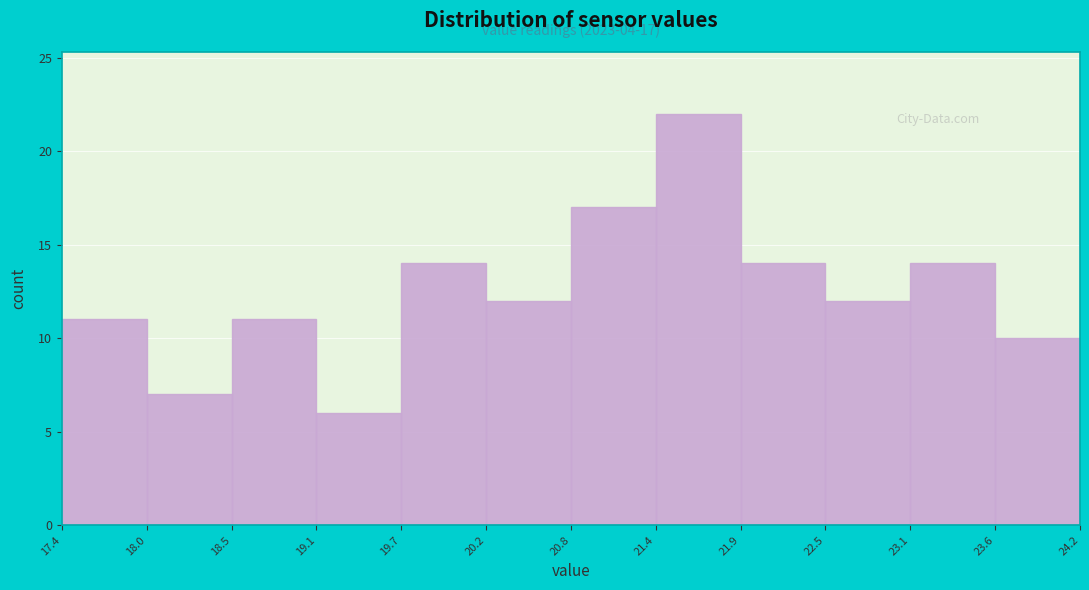

Which range on the x-axis has the tallest bar?

21.4 to 21.9